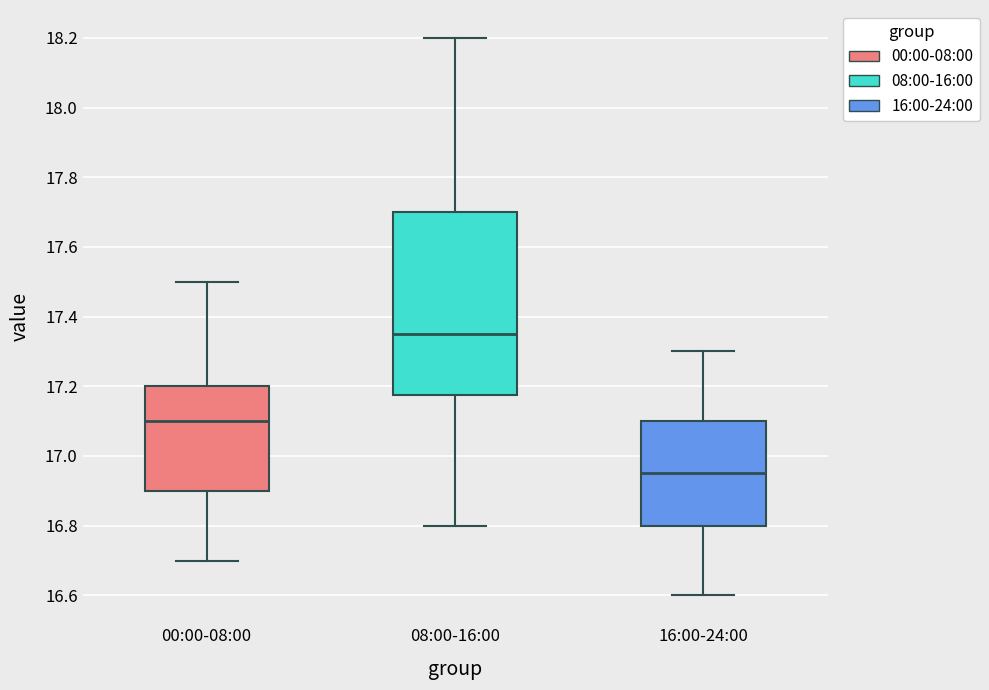

Reading left to right, read every box against the y-axis: the position of its median line, the range the box covers, and the ends of its whiskers. The values are not printed on the chart, so give them approximately, as read against the axis.

00:00-08:00: median 17.10, box 16.90 to 17.20, whiskers 16.70 to 17.50
08:00-16:00: median 17.36, box 17.18 to 17.70, whiskers 16.80 to 18.20
16:00-24:00: median 16.96, box 16.80 to 17.10, whiskers 16.60 to 17.30